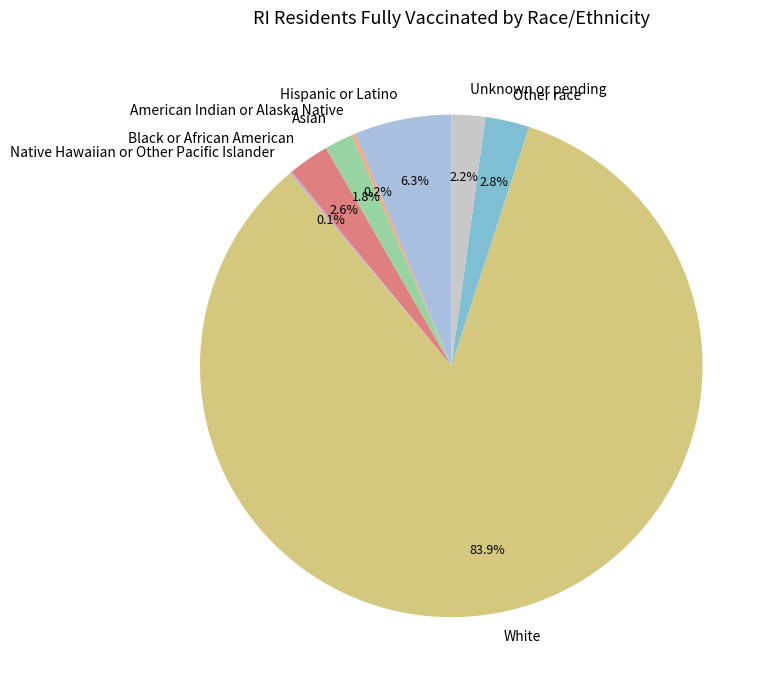

Is Unknown or pending the majority of the pie?

No